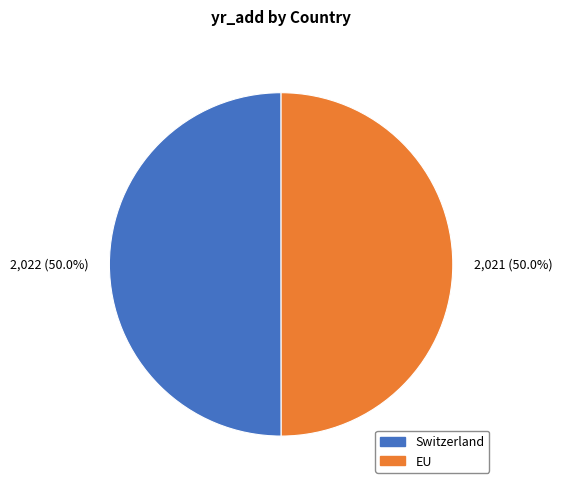

The Switzerland slice represents 50% of the pie. True or false?

True